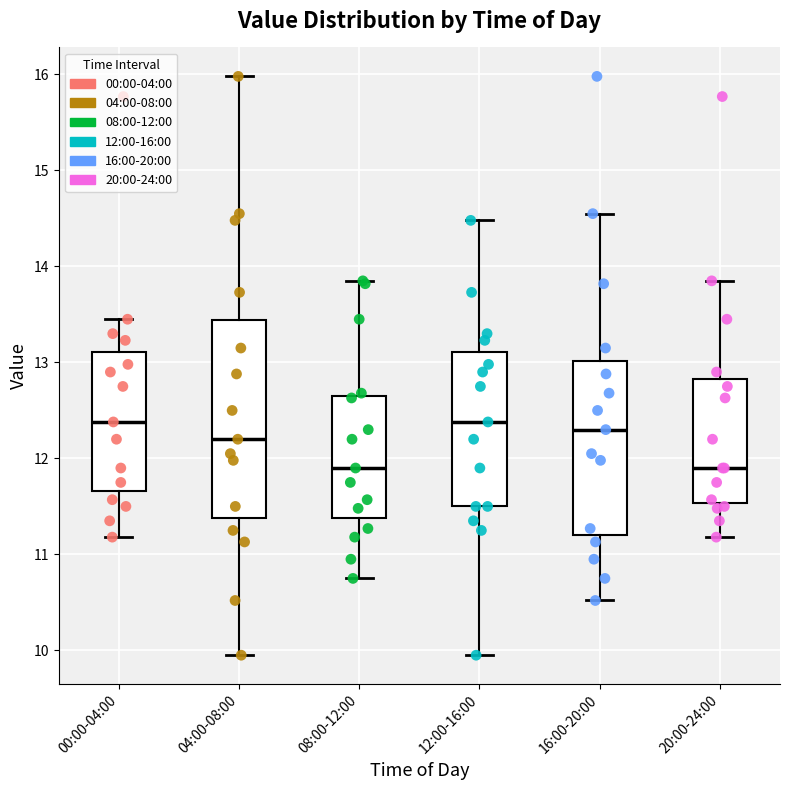

Which box is the tallest, from its lower edge to its upper edge?

04:00-08:00